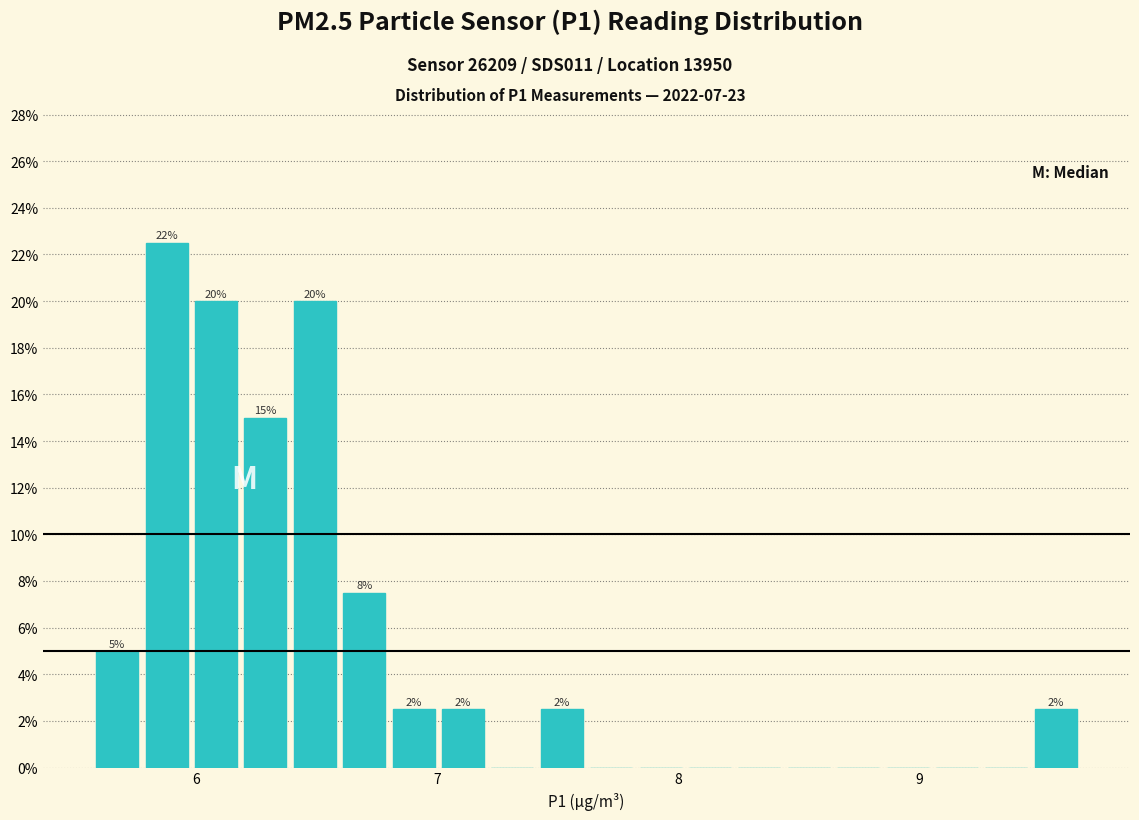

Around what value on the x-axis is the tallest bar? Give the approximate position of its centre, as read against the axis.

5.9